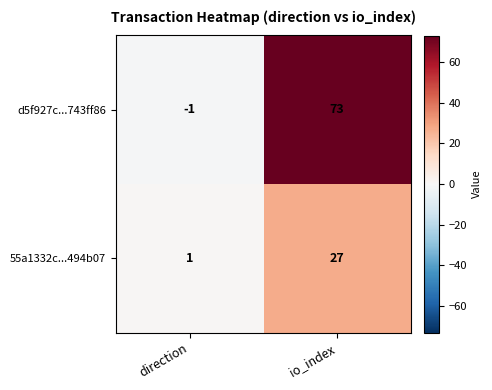

Which label corresponds to the smallest value in the chart?

direction